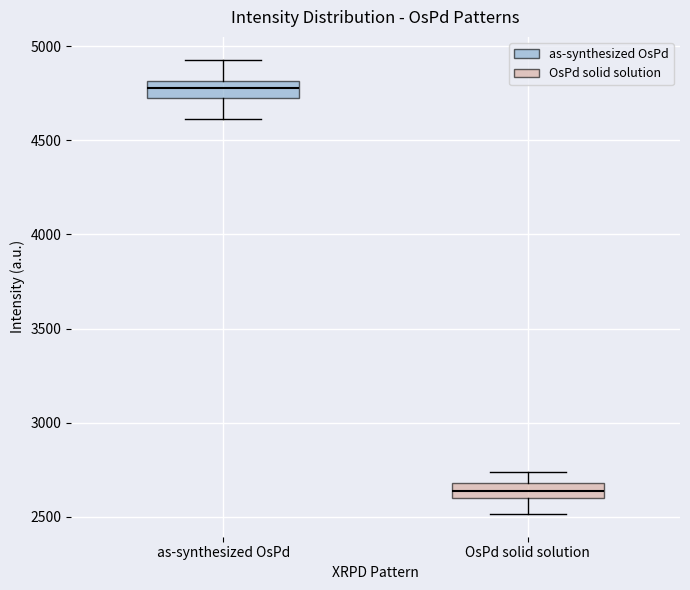

Which box has the lowest median line?

OsPd solid solution